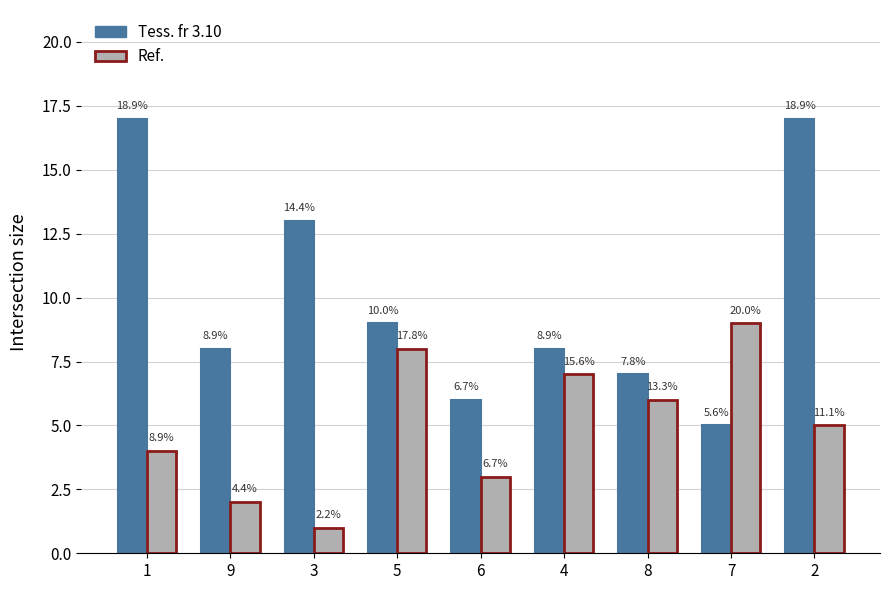

What are all the series names shown in the legend?

Tess. fr 3.10, Ref.